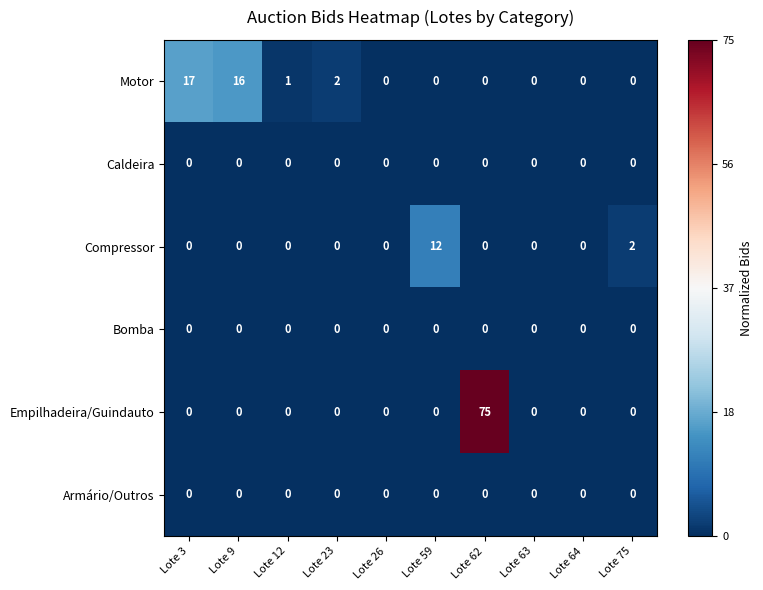

The value of Compressor at Lote 26 is 7. True or false?

False